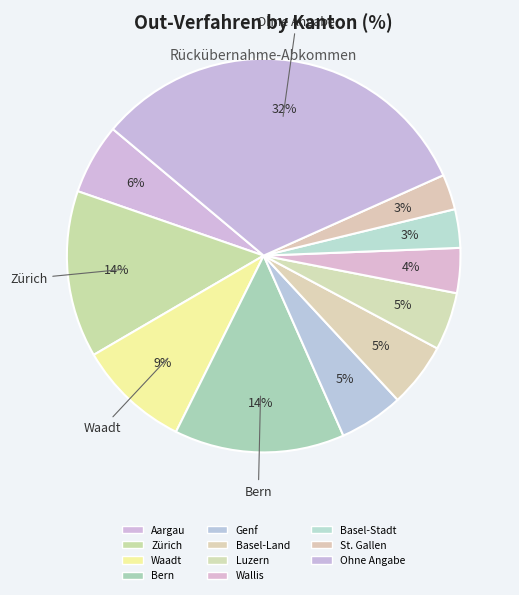

Count the number of slices in the pie.

11